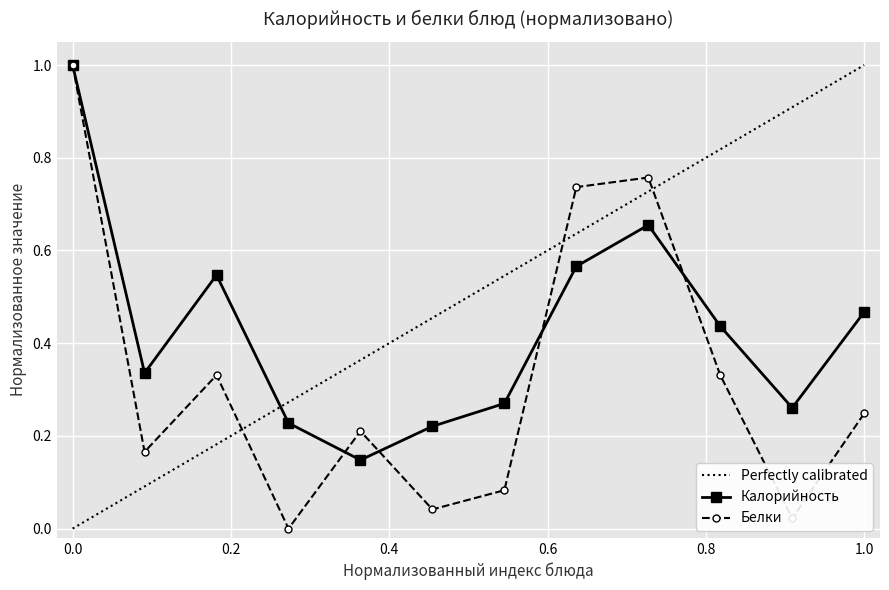

In Калорийность, how many points are higher than both neighbors (excluding endpoints)?

2